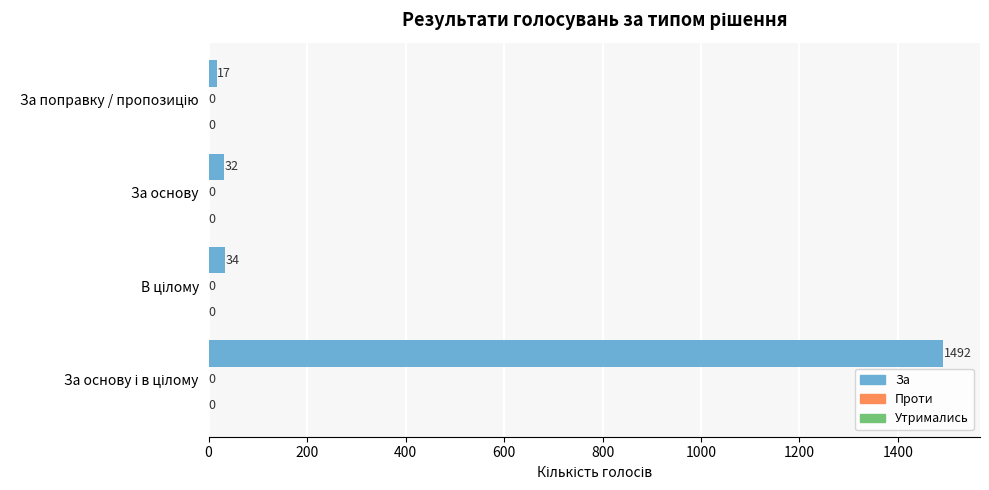

What is the greatest value displayed?

1492.0